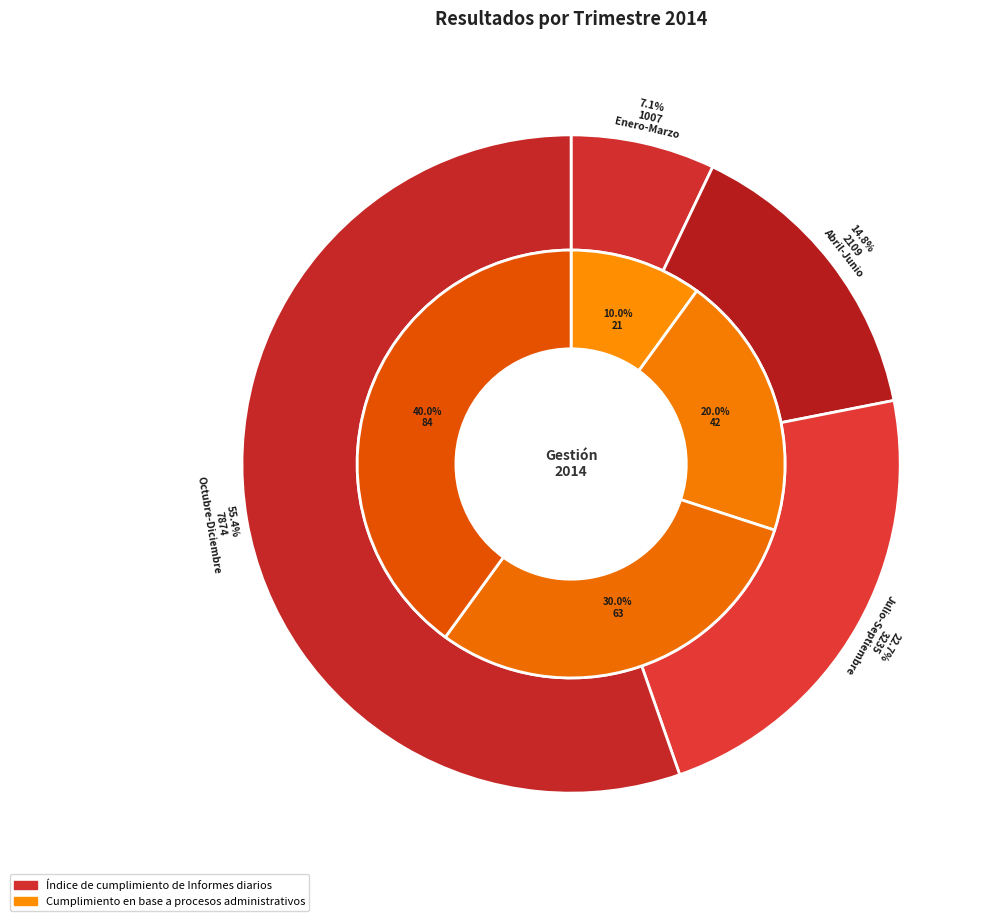

Count the number of slices in the pie.

4